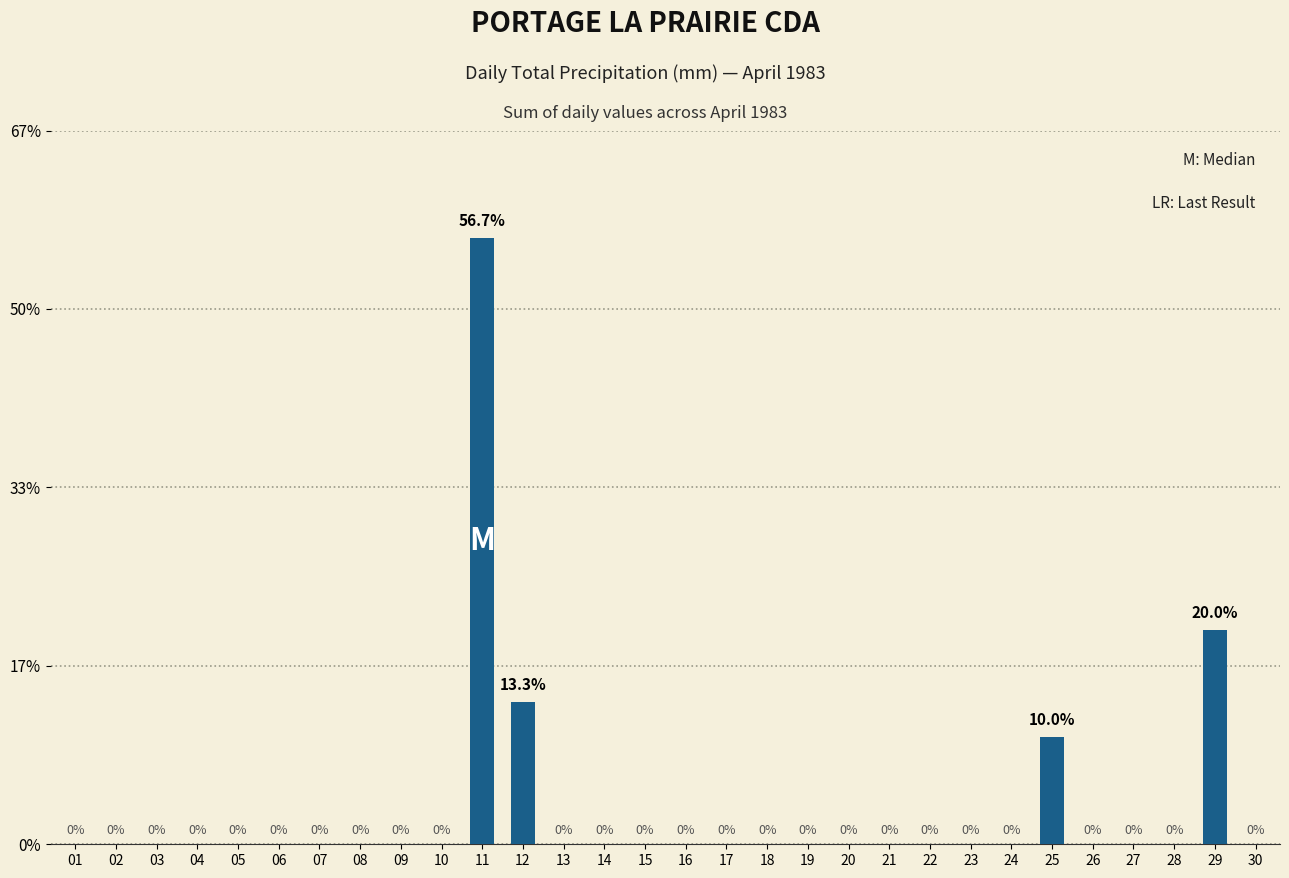

Which label corresponds to the smallest value in the chart?

01